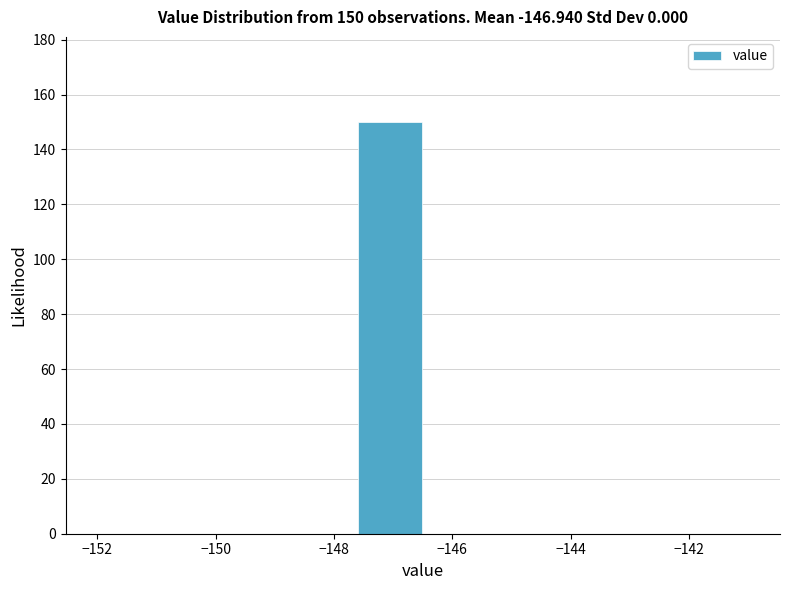

Over which range of the x-axis is the bar tallest?

-147.6 to -146.5